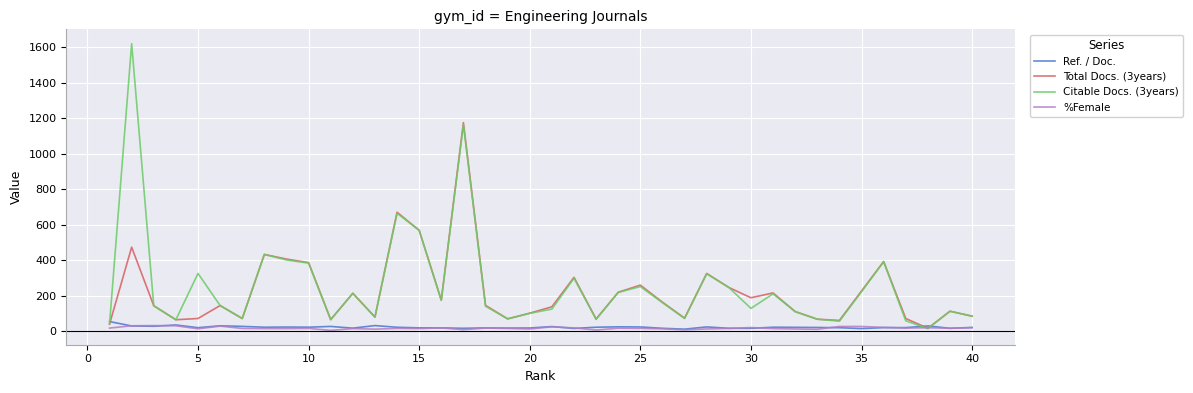

What is the lowest value of the %Female series?

4.0